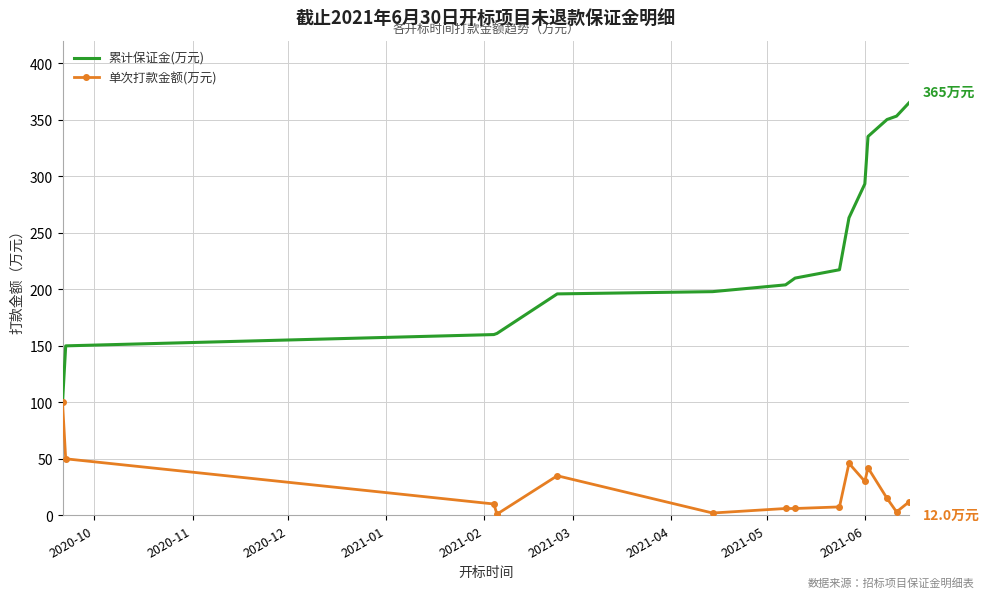

Which series has the widest spread of values?

累计保证金(万元)